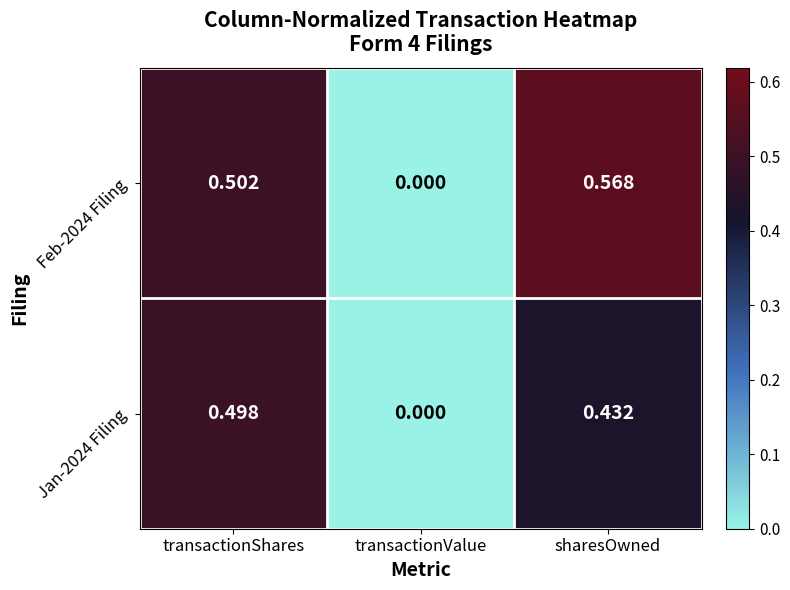

Is the value of Jan-2024 Filing at transactionValue greater than the value of Feb-2024 Filing at sharesOwned?

No